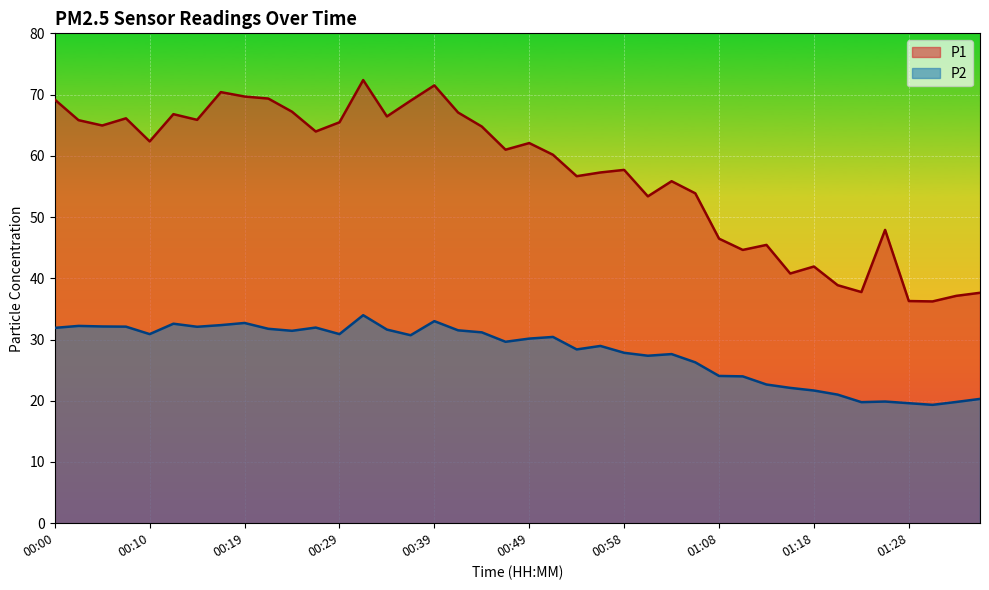

At how many categories does at least one series exceed 29?

40